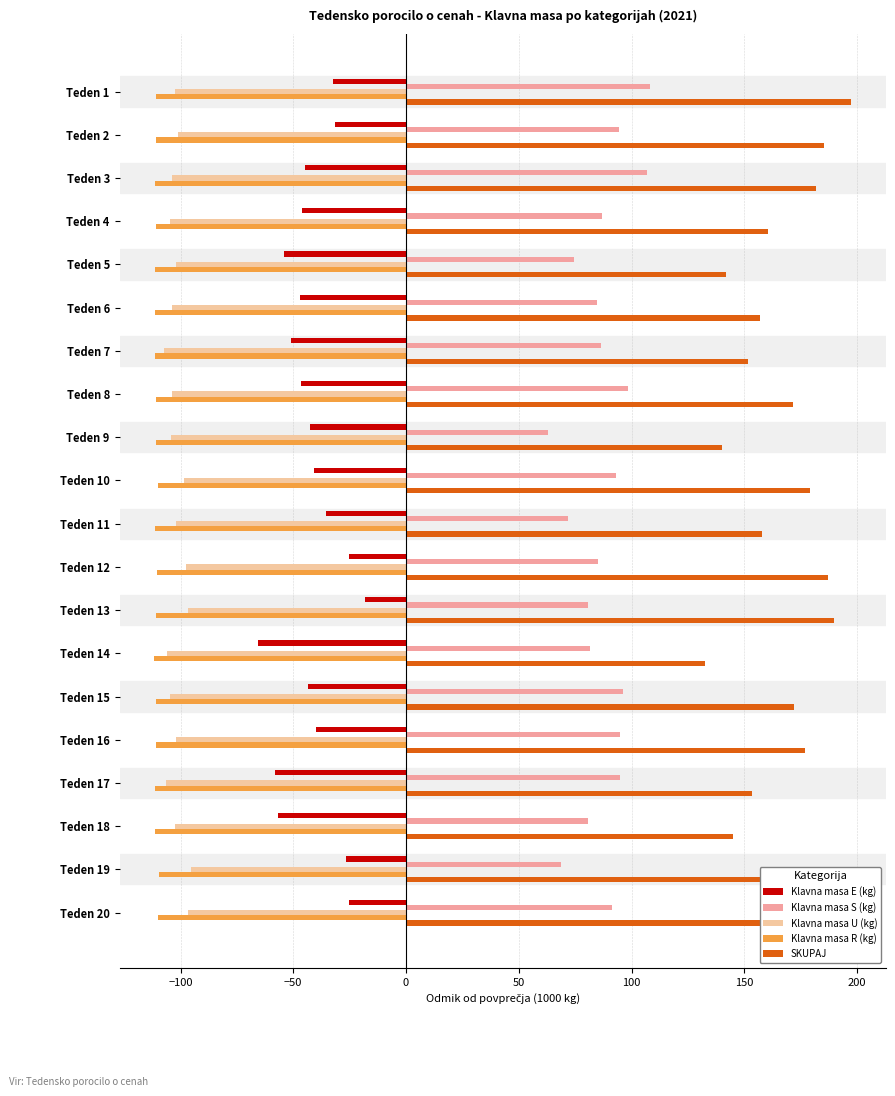

What is the approximate value of Klavna masa U (kg) at Teden 1?

-102.5